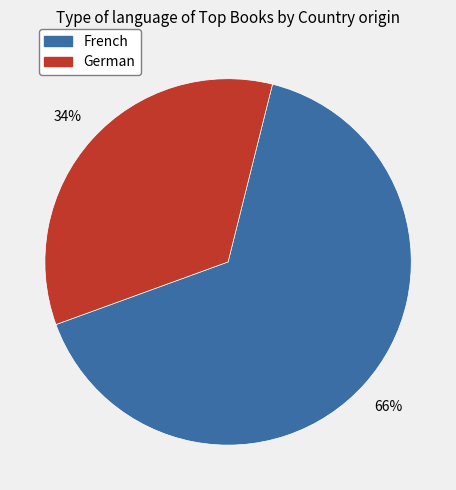

What is the smallest slice in the pie chart?

German